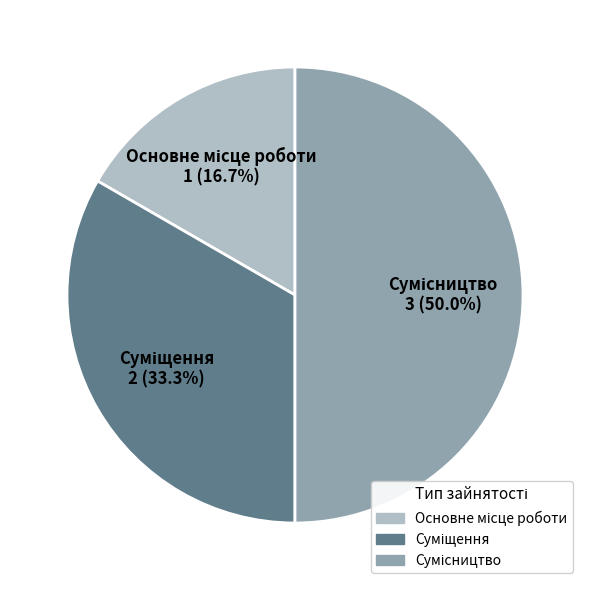

Count the number of slices in the pie.

3